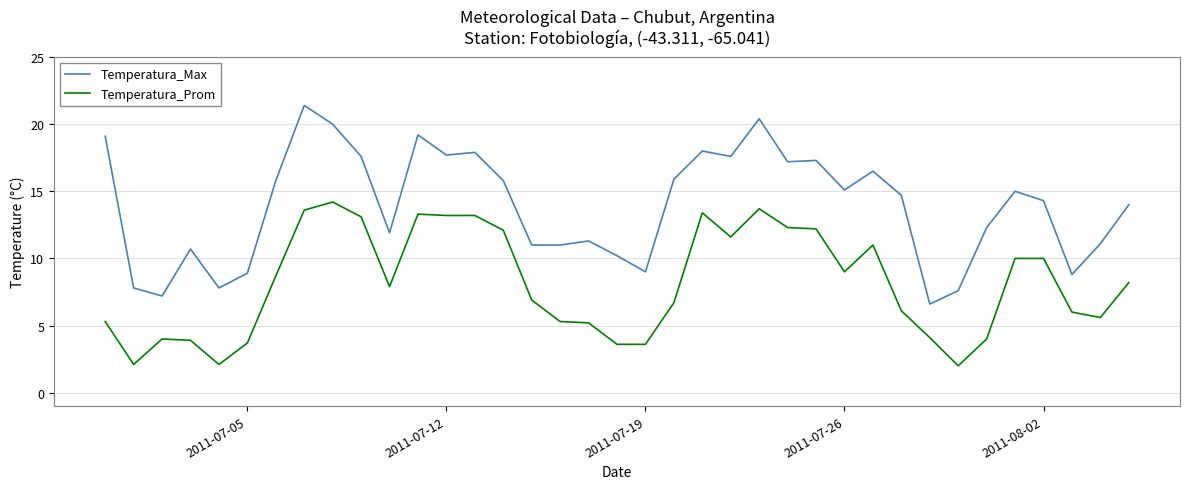

True or false: Temperatura_Max and Temperatura_Prom cross at least once.

False